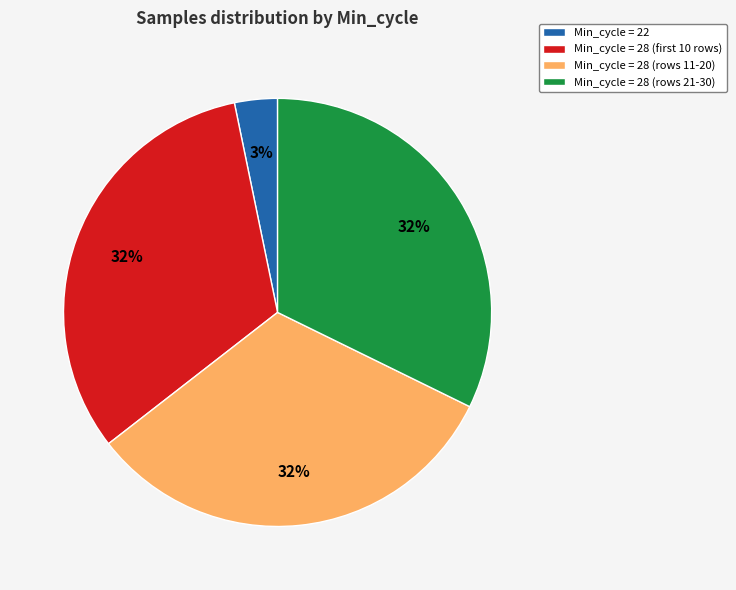

Count the number of slices in the pie.

4